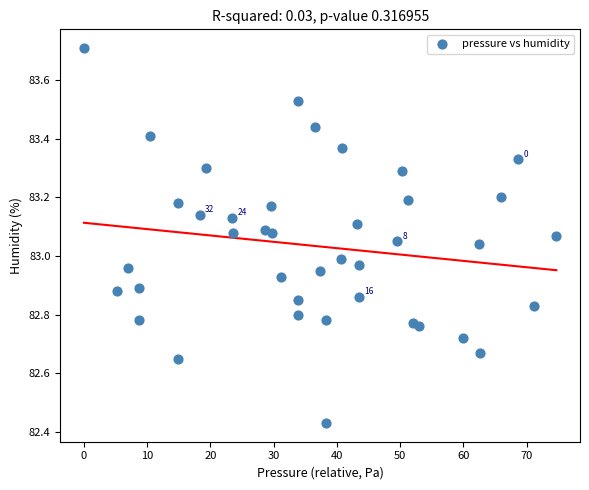

What is the range of Y values (max minus min)?

1.3